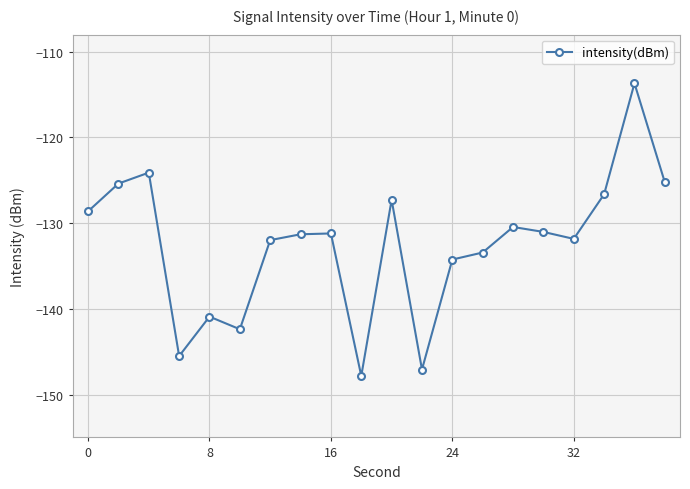

What is the average value?

-132.5